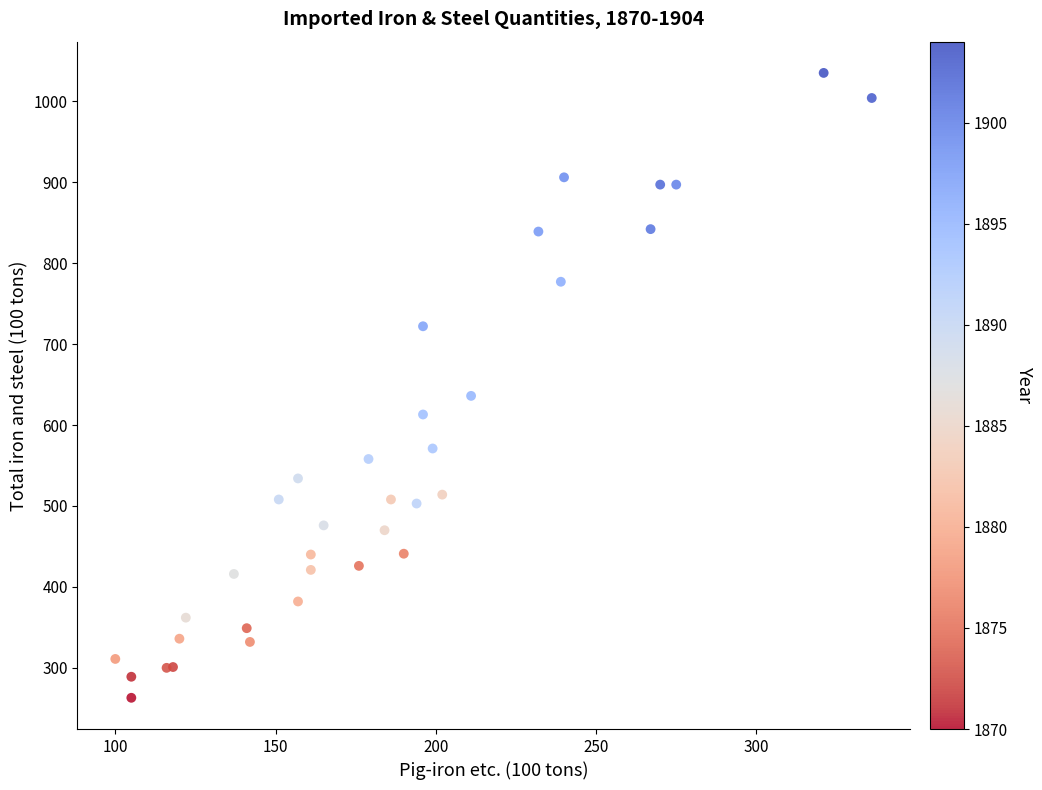

What Y value in the scatter plot is closest to 649?

636